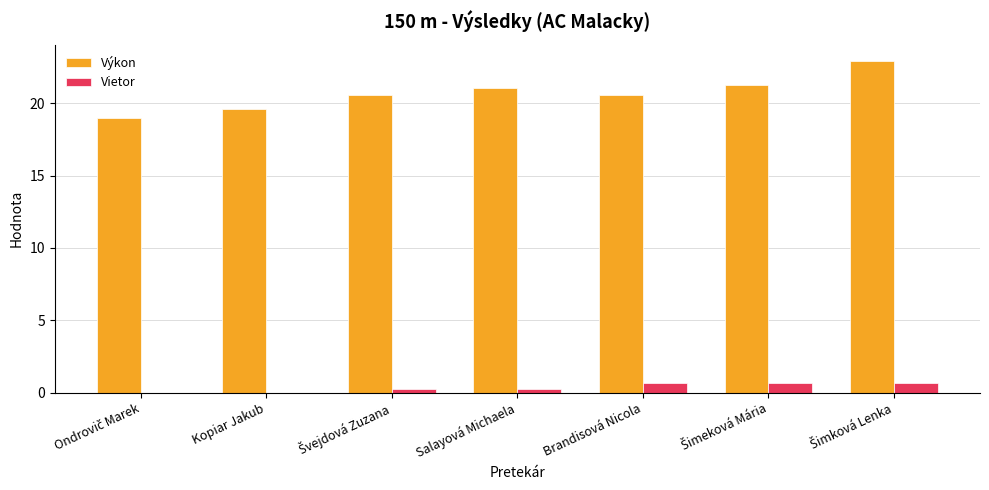

Is the value of Výkon at Salayová Michaela greater than the value of Vietor at Salayová Michaela?

Yes